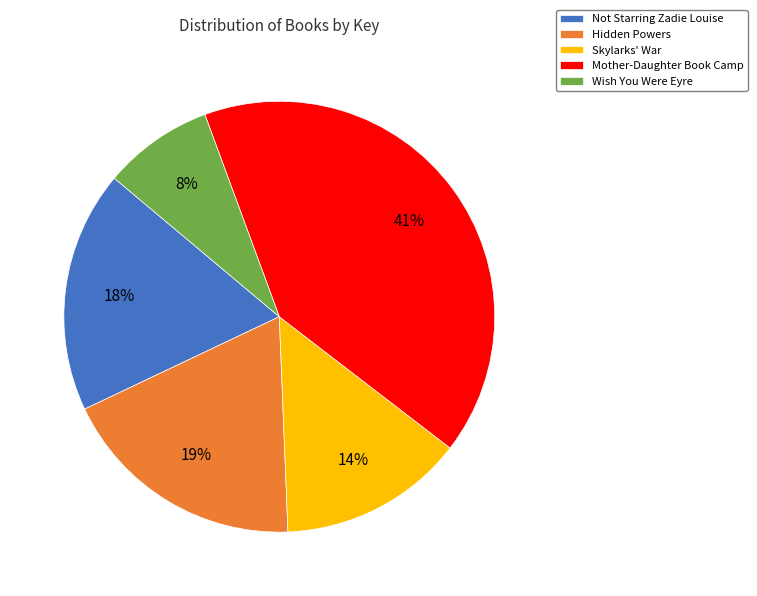

Is the sum of Mother-Daughter Book Camp and Wish You Were Eyre greater than half?

No